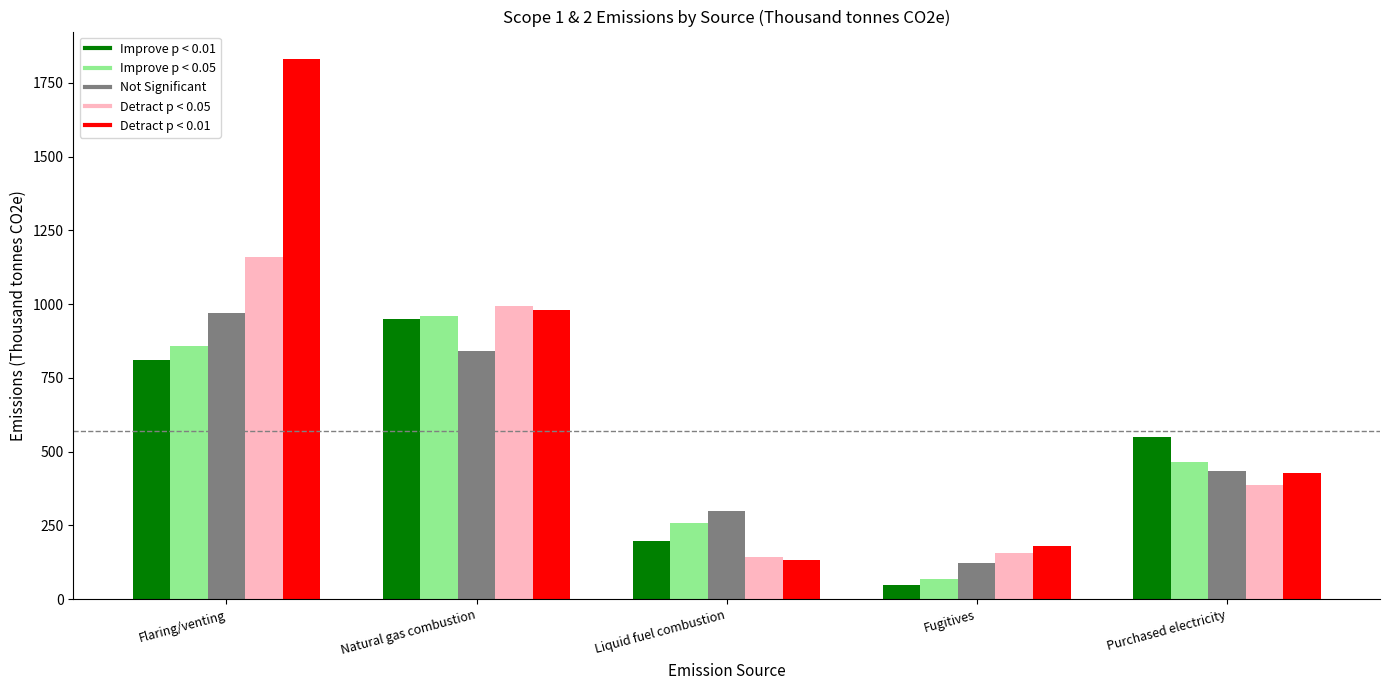

Count the number of categories in the chart.

5